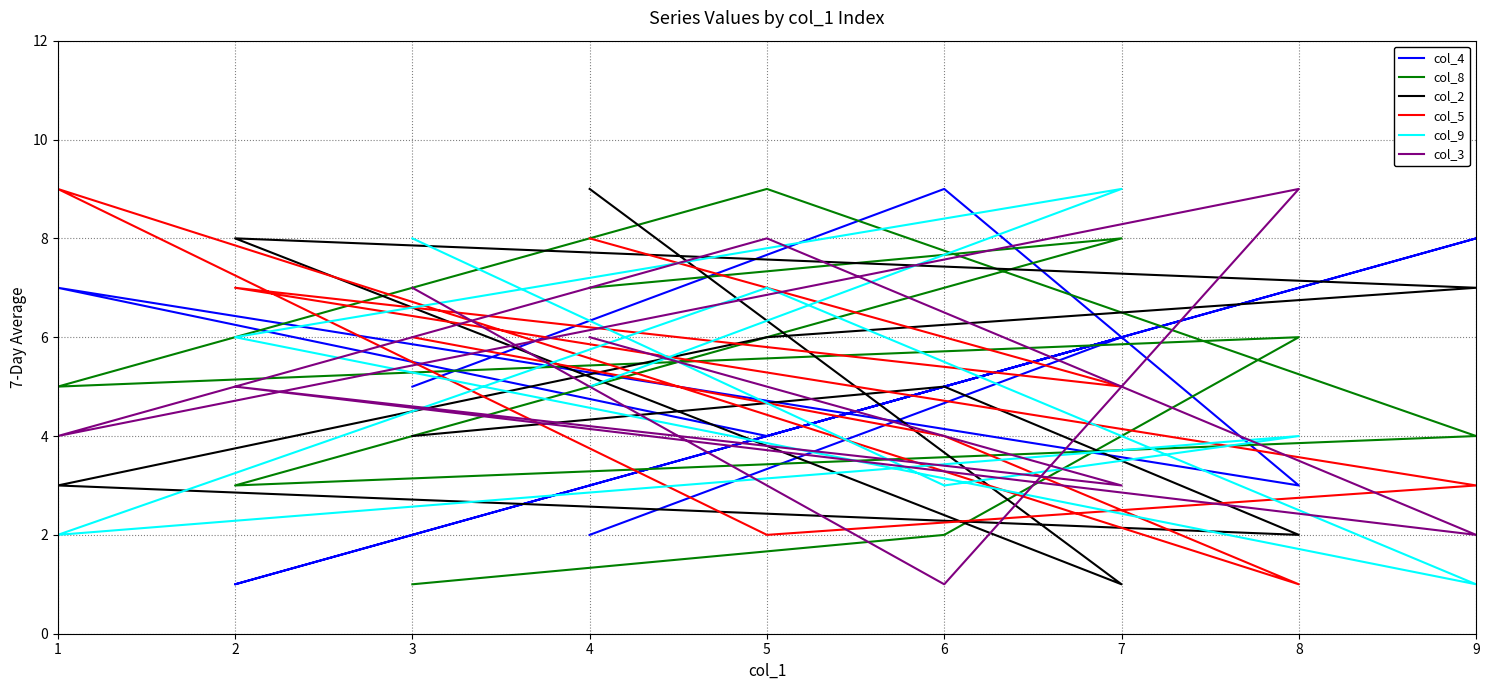

How many times do col_9 and col_5 cross each other?

7